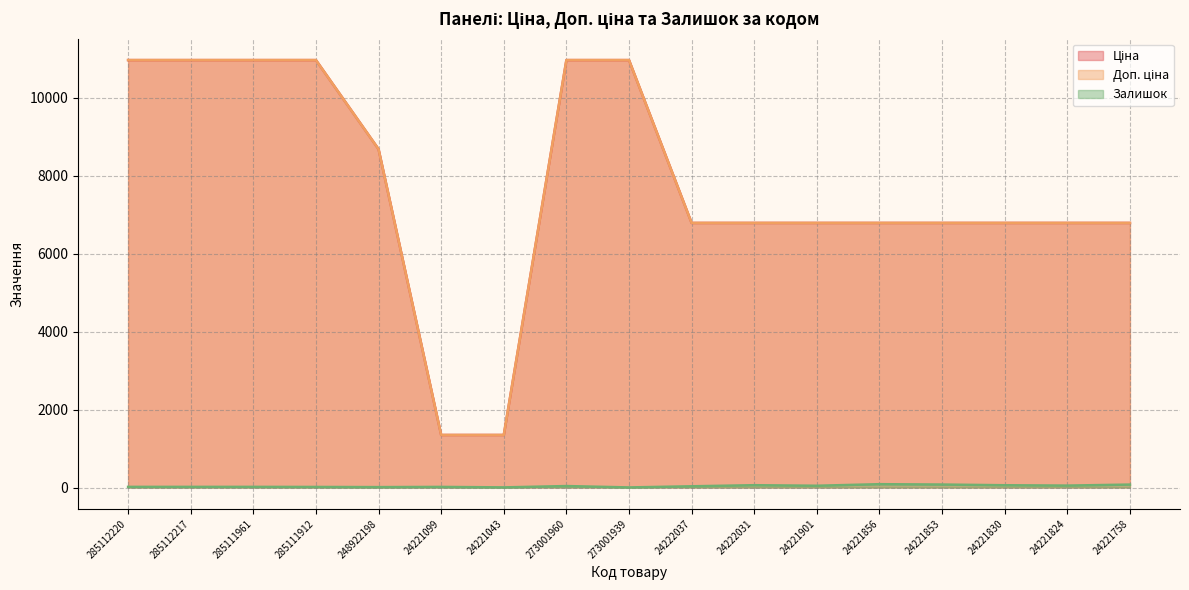

True or false: Ціна and Доп. ціна cross at least once.

False